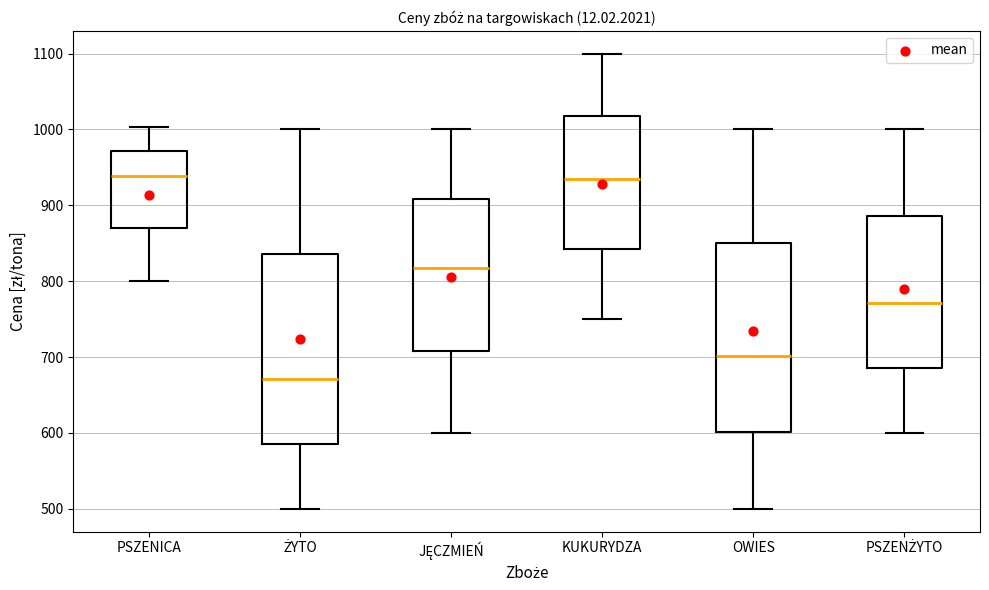

Reading left to right, read every box against the y-axis: the position of its median line, the range the box covers, and the ends of its whiskers. The values are not printed on the chart, so give them approximately, as read against the axis.

PSZENICA: median 940, box 870 to 970, whiskers 800 to 1000
ŻYTO: median 670, box 590 to 840, whiskers 500 to 1000
JĘCZMIEŃ: median 820, box 710 to 910, whiskers 600 to 1000
KUKURYDZA: median 940, box 840 to 1020, whiskers 750 to 1100
OWIES: median 700, box 600 to 850, whiskers 500 to 1000
PSZENŻYTO: median 770, box 690 to 890, whiskers 600 to 1000